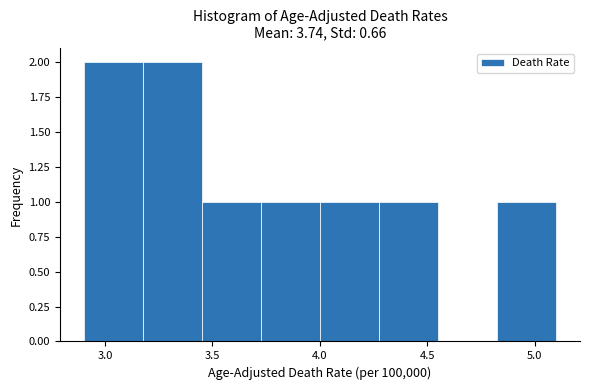

Reading left to right, transcribe this chart: for each bar, give the range it covers on the x-axis and its height. Neither the bar edges nor the heights are printed on the chart, so give them approximately, as read against the axes.

2.900 to 3.175: 2
3.175 to 3.450: 2
3.450 to 3.725: 1
3.725 to 4.000: 1
4.000 to 4.275: 1
4.275 to 4.550: 1
4.550 to 4.825: 0
4.825 to 5.100: 1